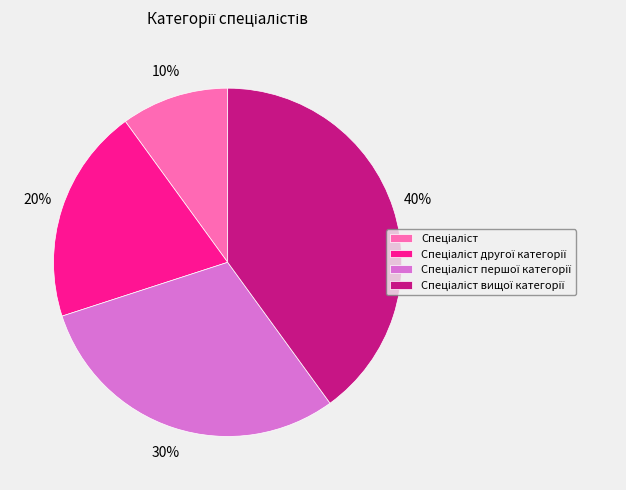

Does any single category account for the majority?

No